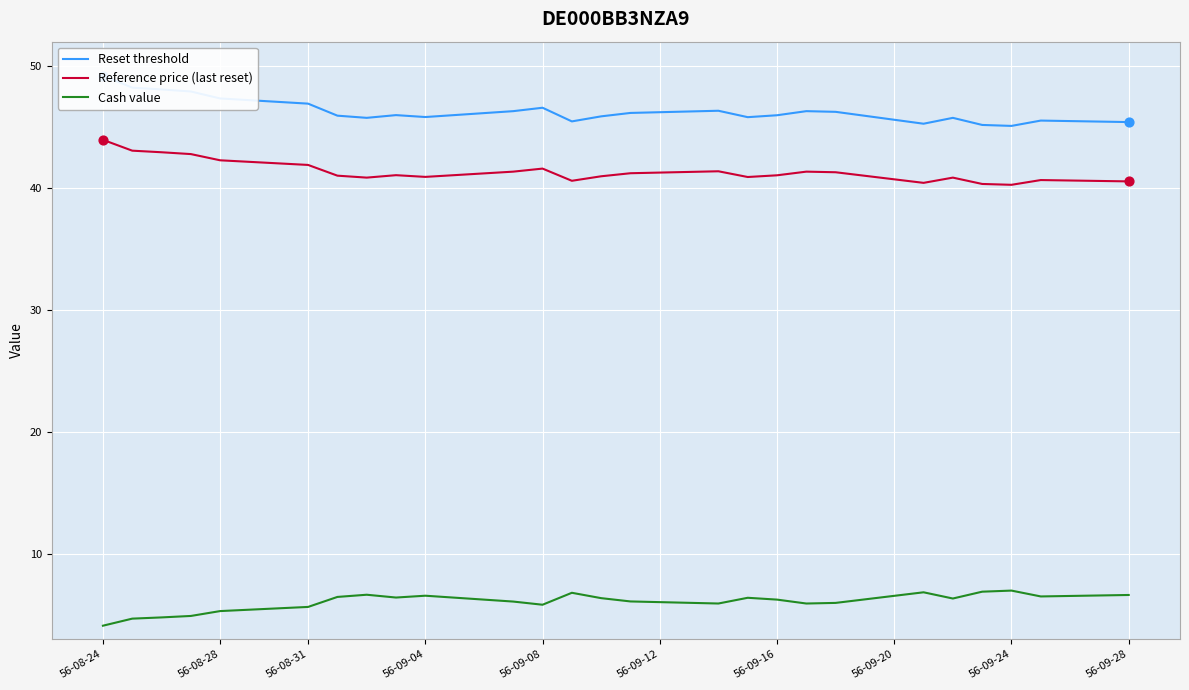

Which series has the largest total across all categories?

Reset threshold